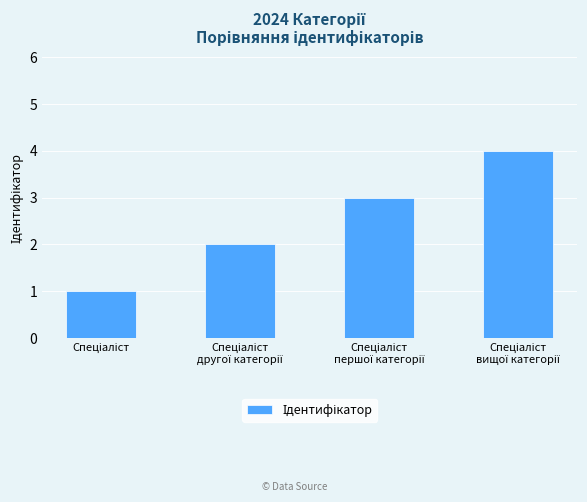

What is the difference between the maximum and minimum values?

3